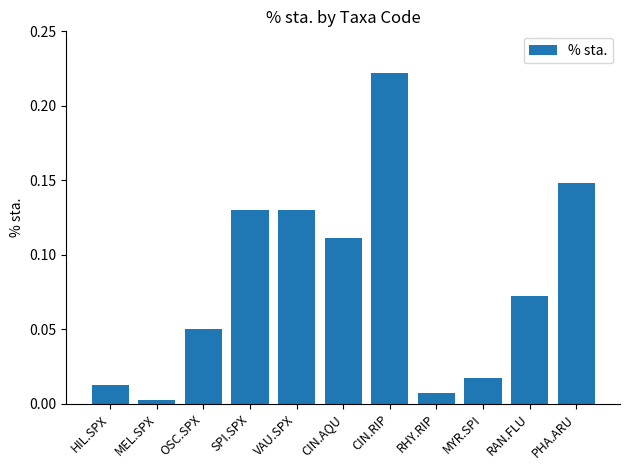

Which label corresponds to the largest value in the chart?

CIN.RIP